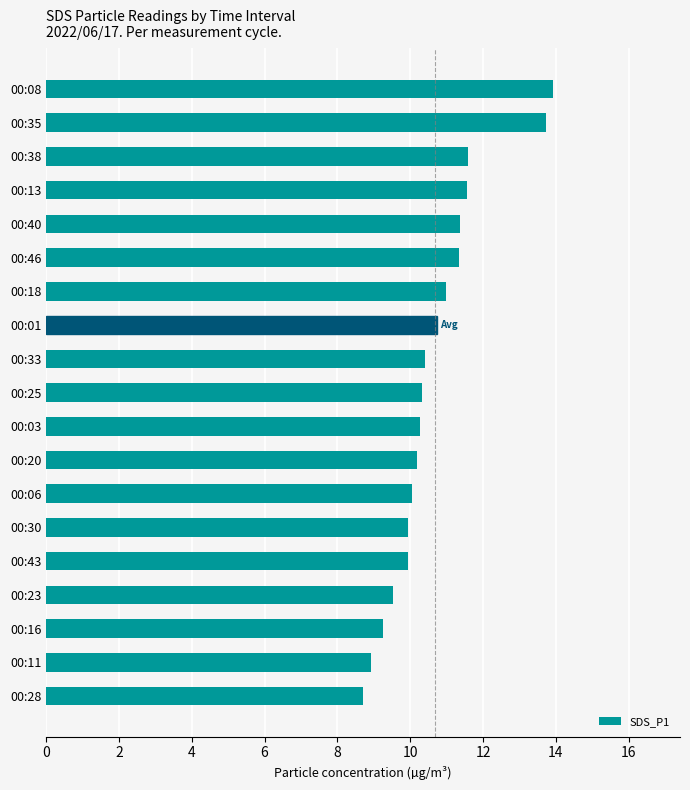

What is the sum of all values?

202.8